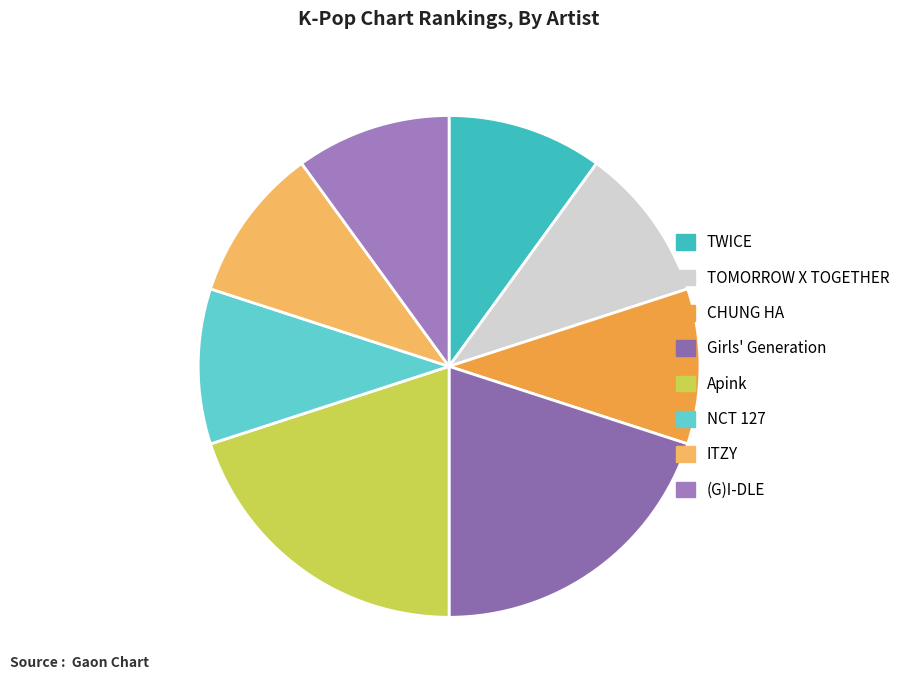

Is there a majority slice in this chart?

No